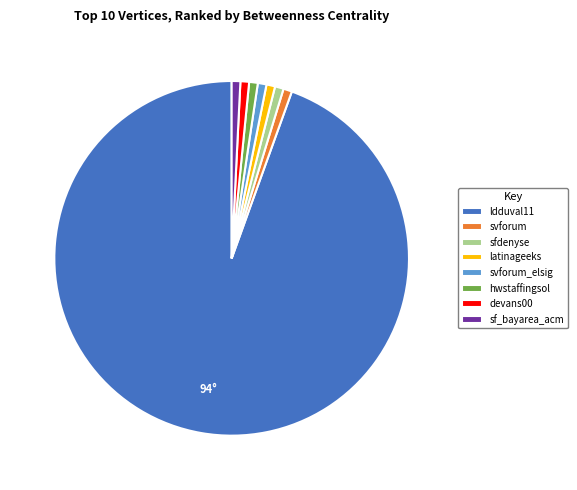

Is there any slice that represents more than half of the pie?

Yes